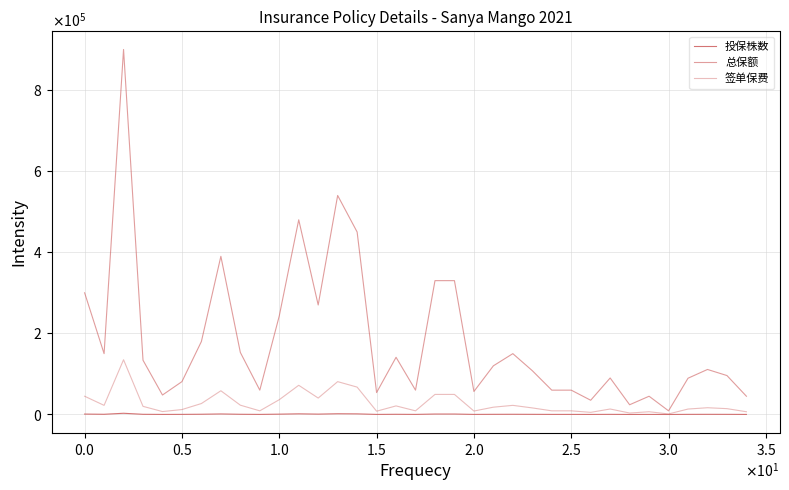

Does the chart display data point markers on the line(s)?

No